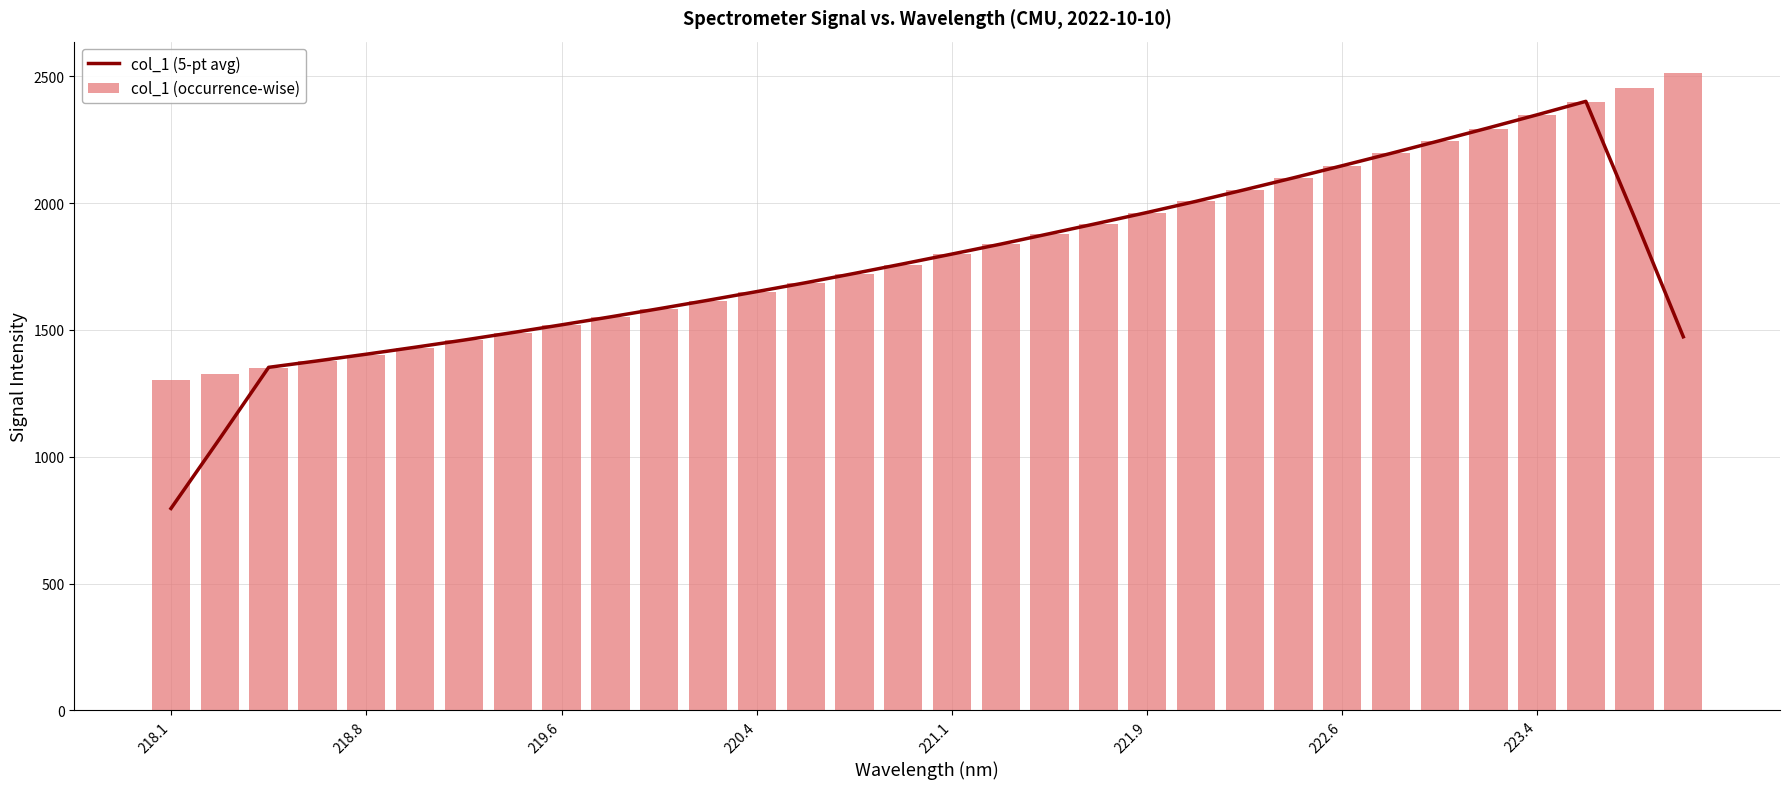

At which label does col_1 (5-pt avg) reach its minimum?

218.1